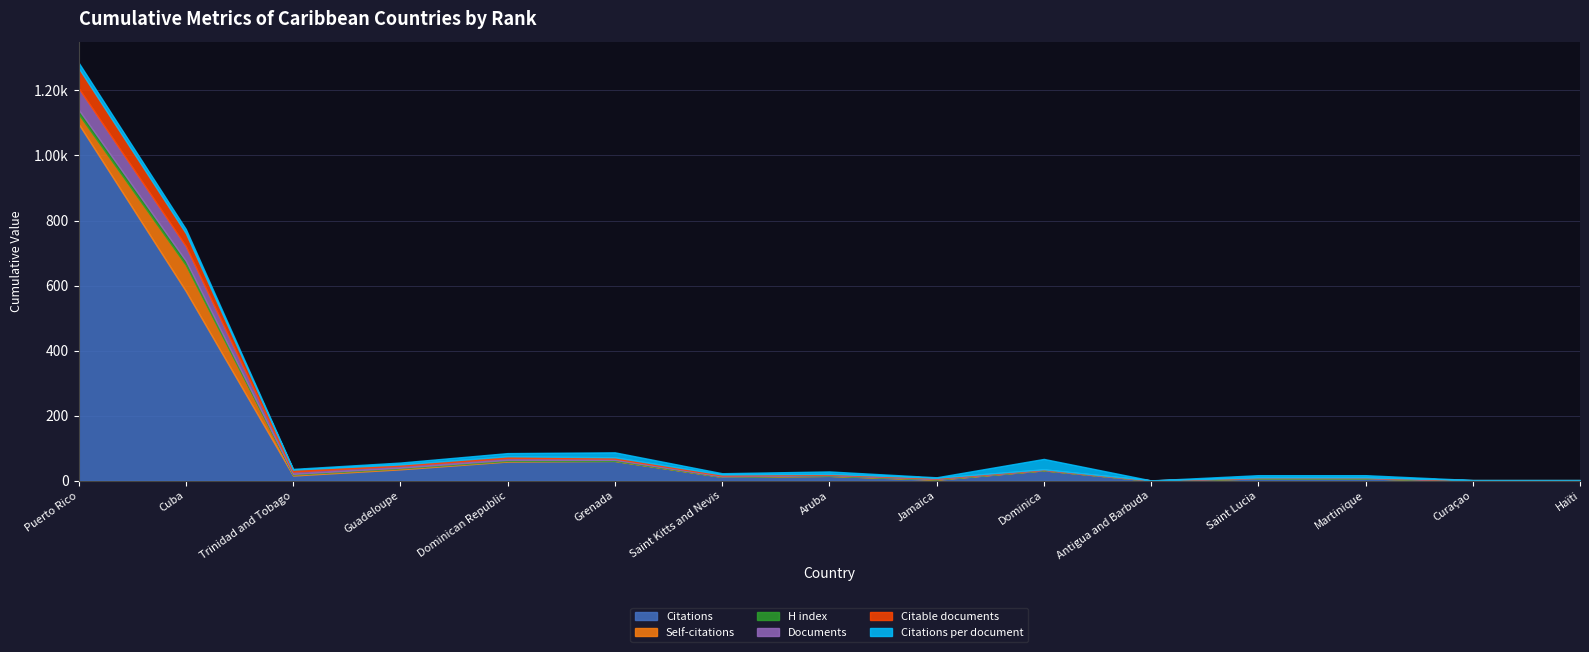

What is the spread (max minus min) of values at Puerto Rico?

1083.0